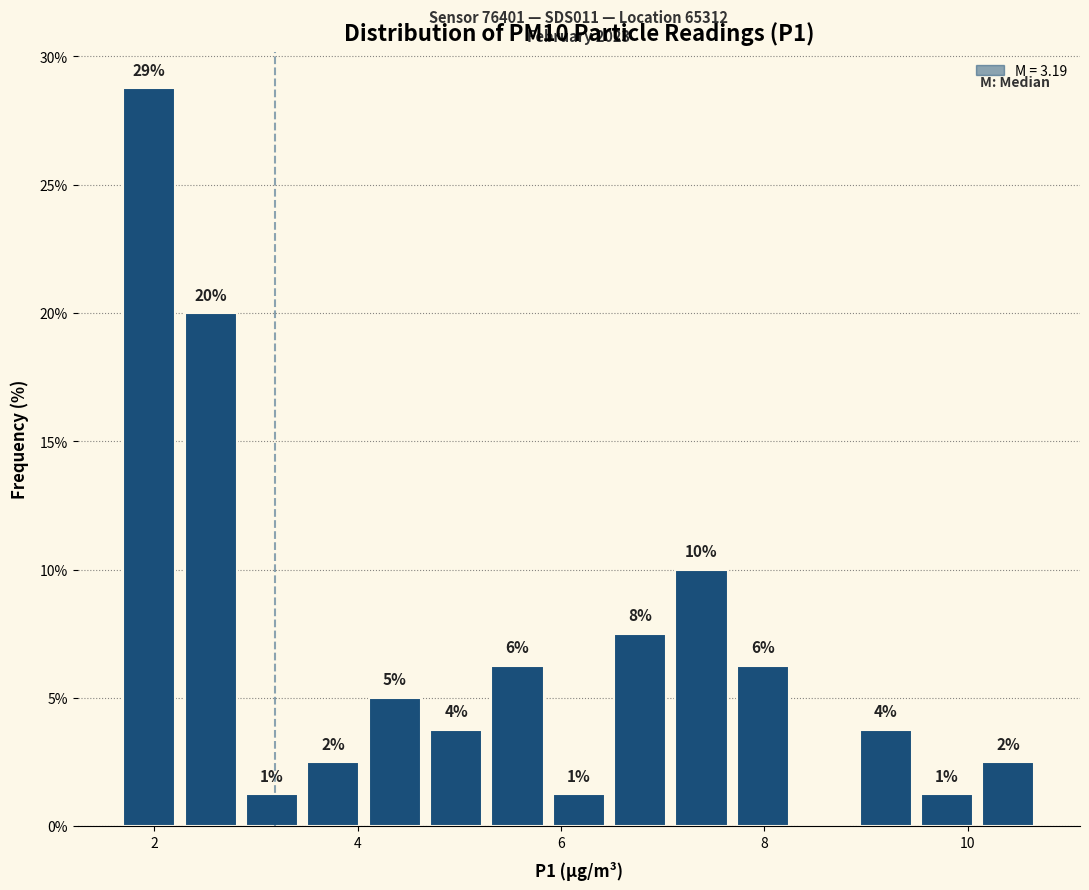

Around what value on the x-axis is the tallest bar? Give the approximate position of its centre, as read against the axis.

2.0